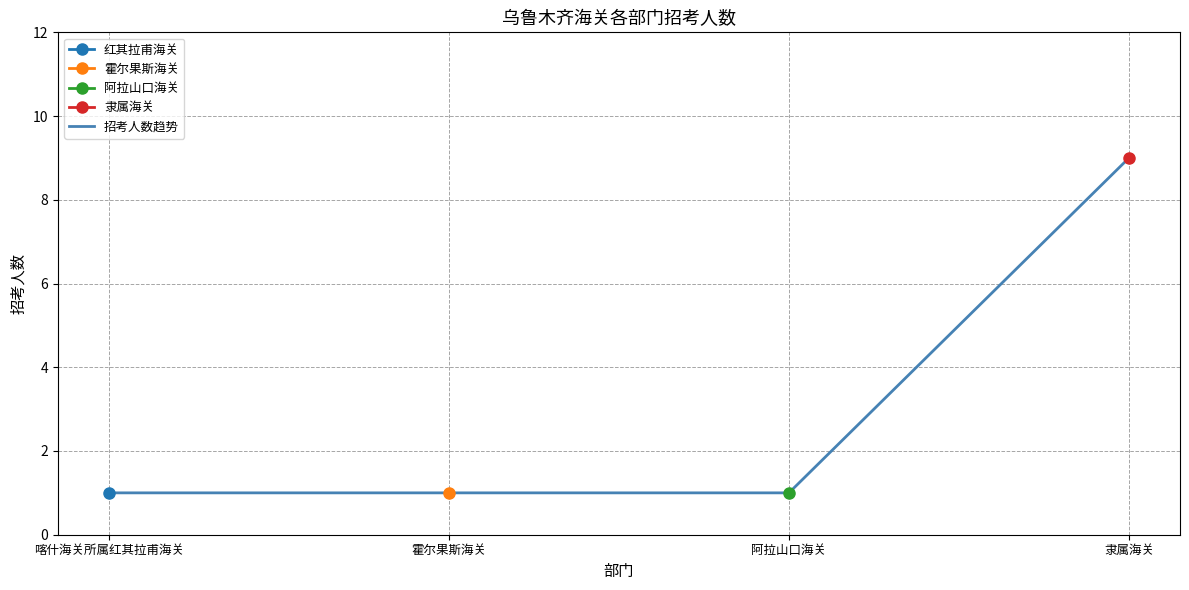

What is the ratio of the value at 隶属海关 to the value at 霍尔果斯海关?

9.0